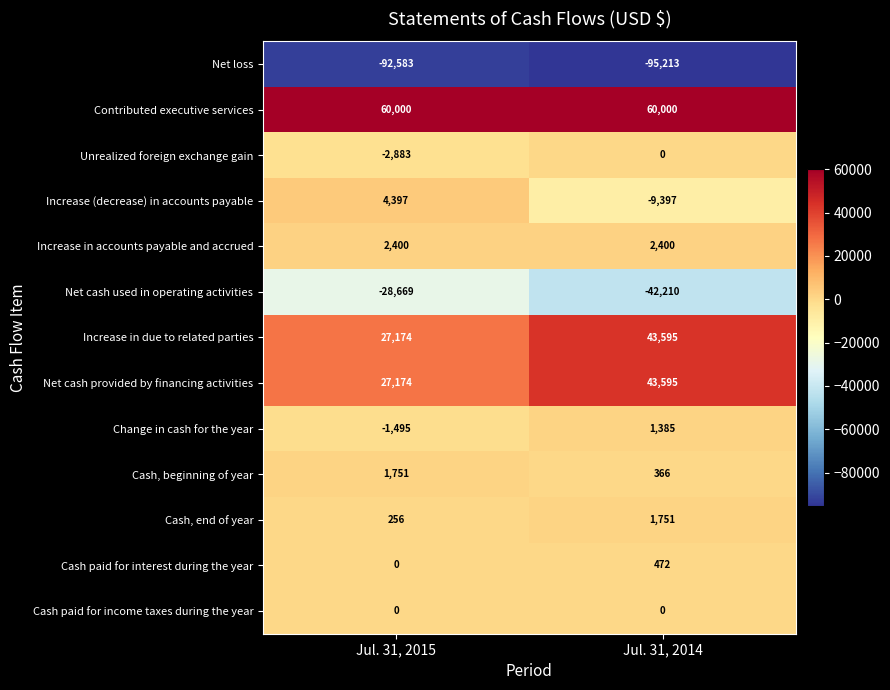

Where is Increase (decrease) in accounts payable nearest to the value -2500?

Jul. 31, 2015